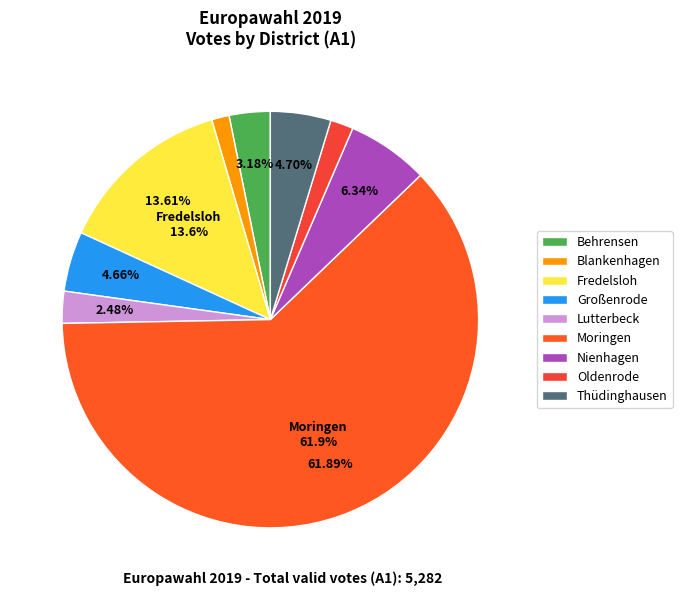

Which category has the biggest portion of the pie?

Moringen